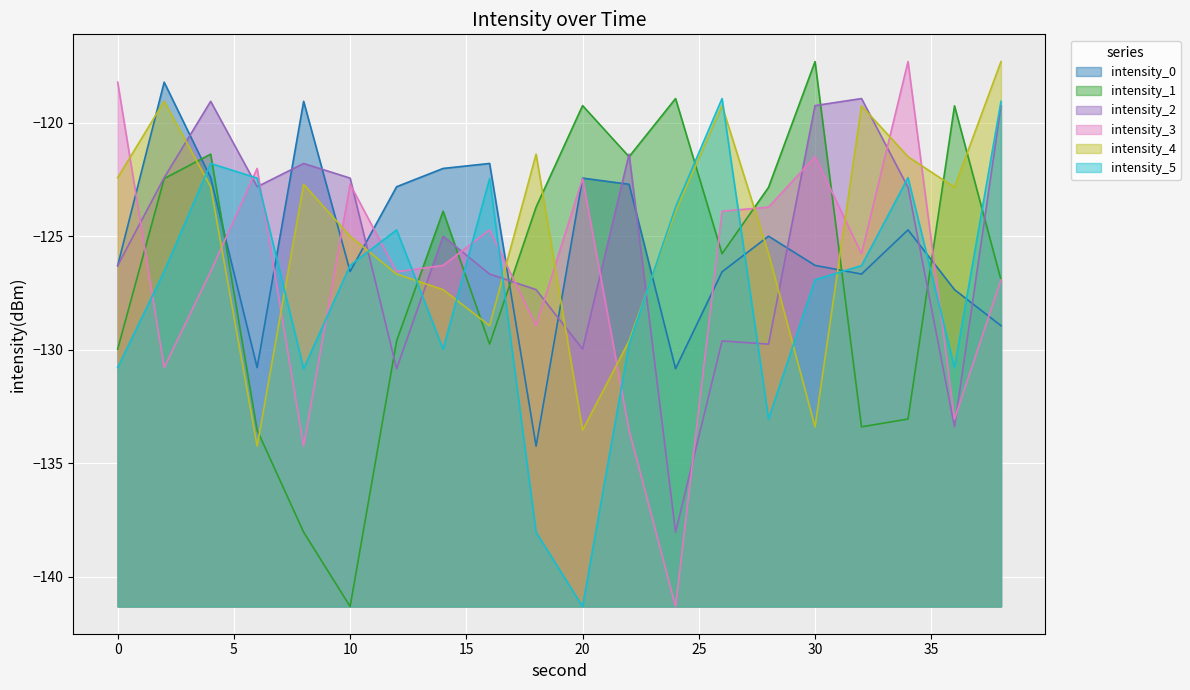

How many values in the intensity_2 series are below -122?

14